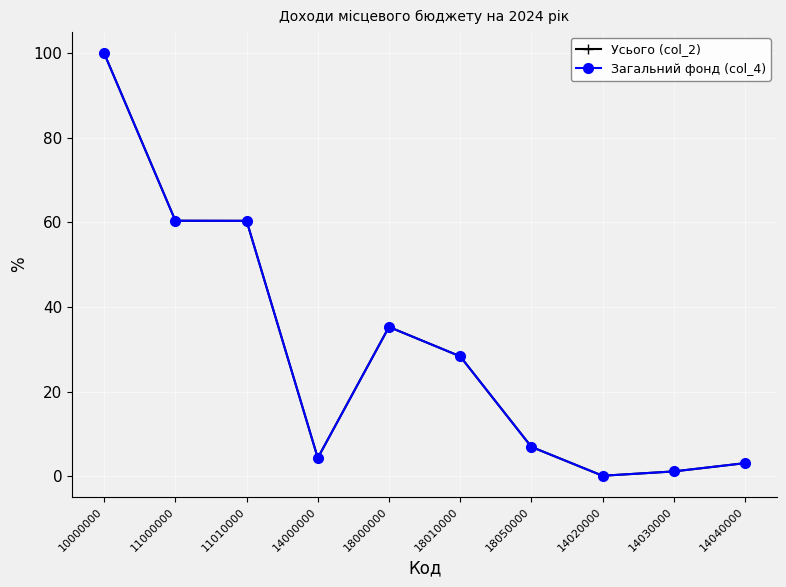

The value of Загальний фонд (col_4) at 11010000 is 60.4. True or false?

True